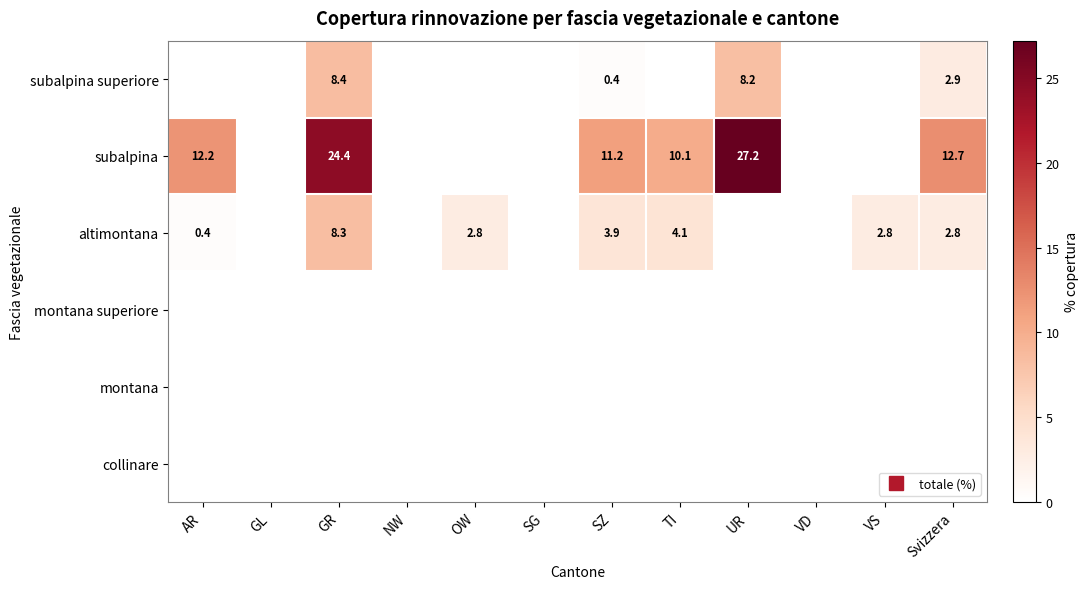

Count the number of categories in the chart.

12